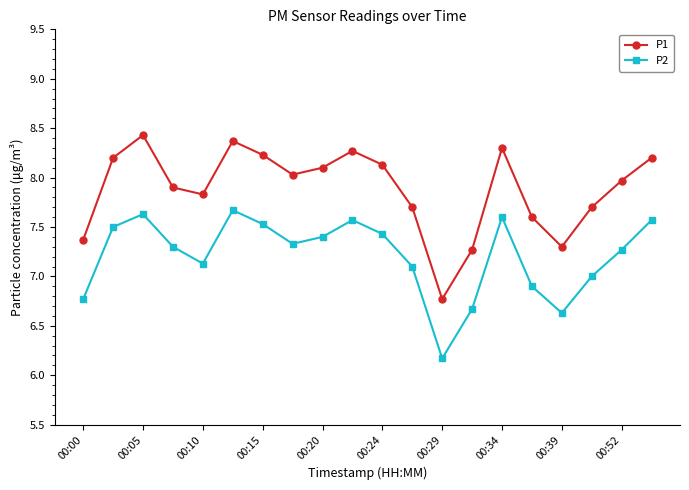

What is the greatest value displayed?

8.4